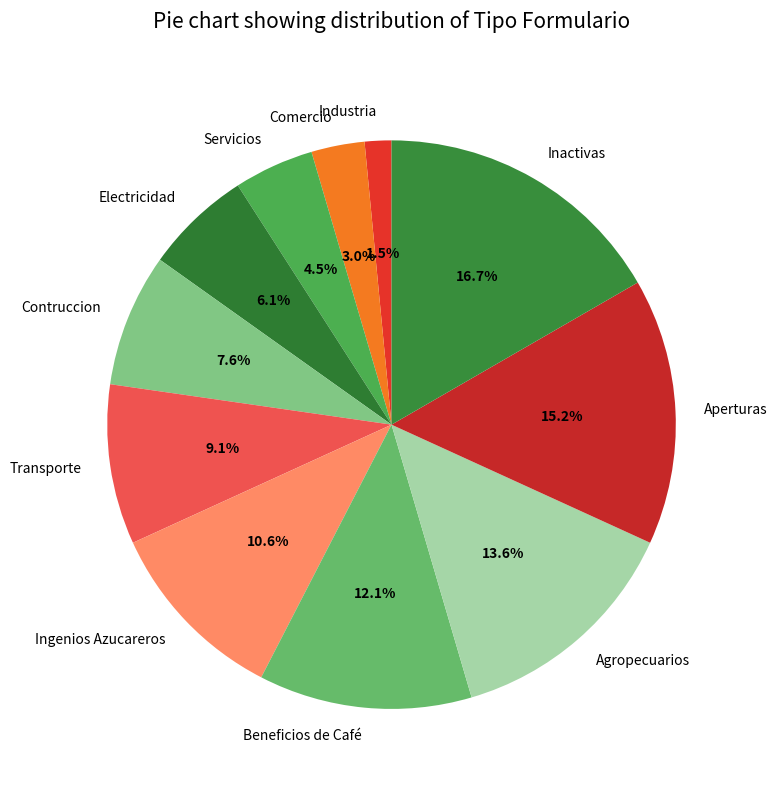

How many slices are in this pie chart?

11